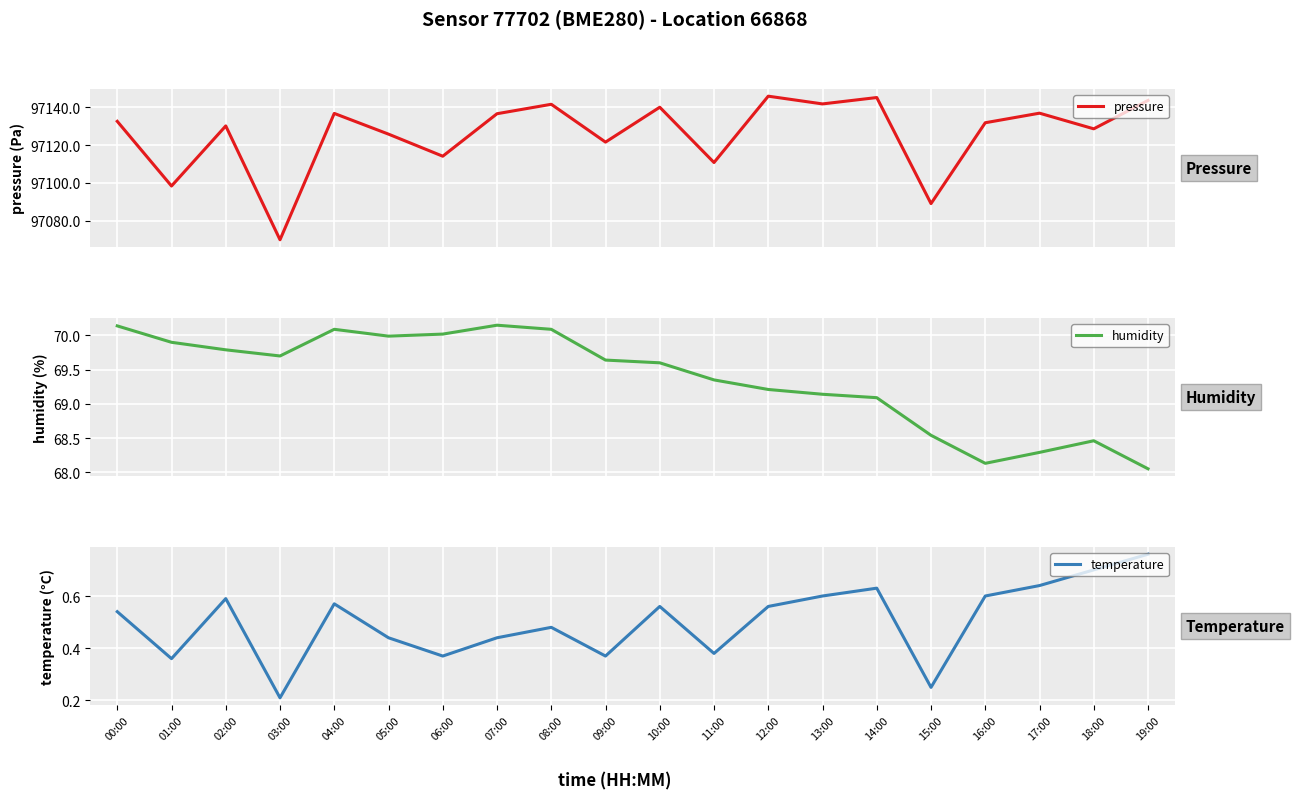

How many values in the pressure series are below 97132?

10